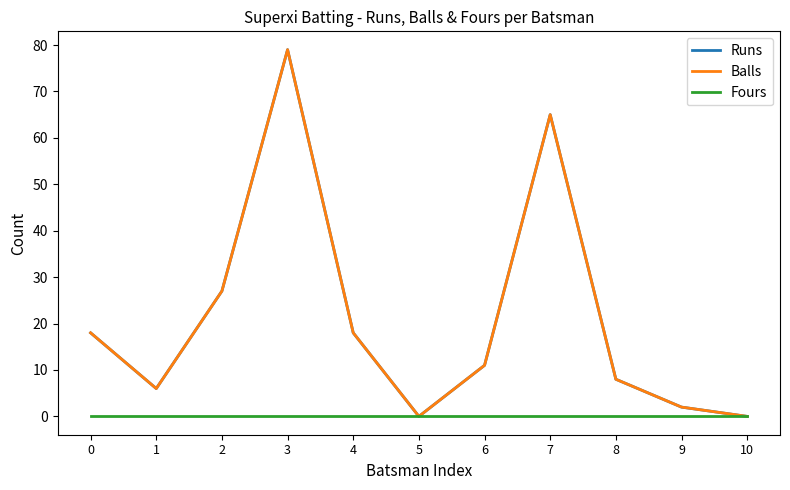

Reading left to right, what are all the values shown in this chart?

Runs: 0=18	1=6	2=27	3=79	4=18	5=0	6=11	7=65	8=8	9=2	10=0
Balls: 0=18	1=6	2=27	3=79	4=18	5=0	6=11	7=65	8=8	9=2	10=0
Fours: 0=0	1=0	2=0	3=0	4=0	5=0	6=0	7=0	8=0	9=0	10=0